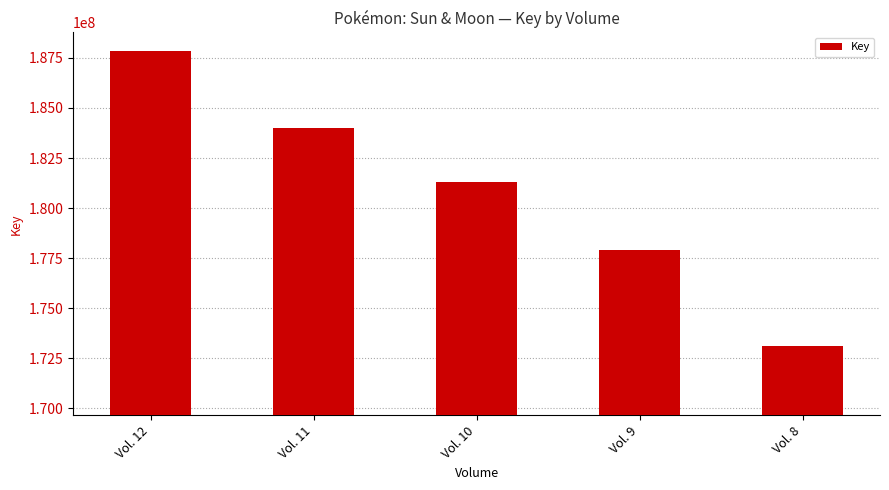

At which category does the chart reach its peak across all series?

Vol. 12